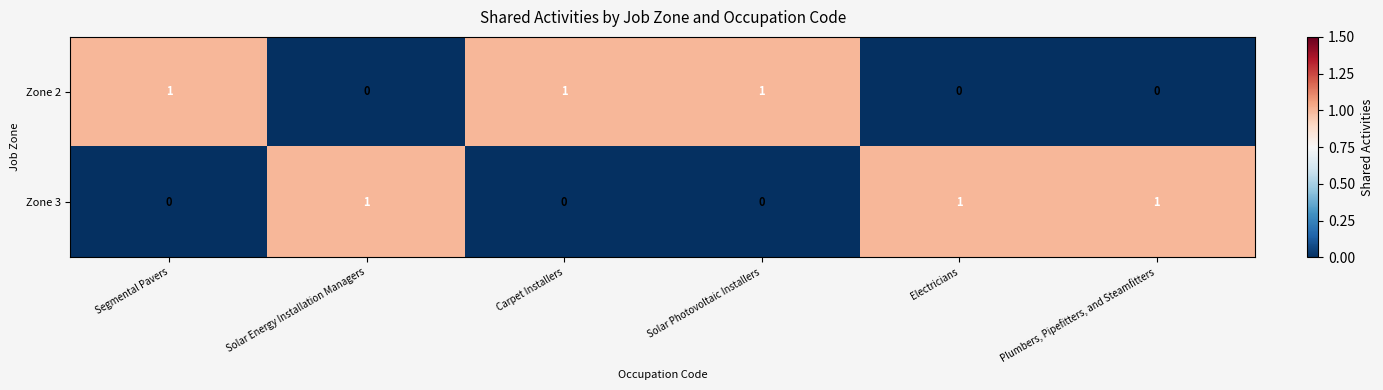

True or false: Zone 2 has a value of 0 at Electricians.

True